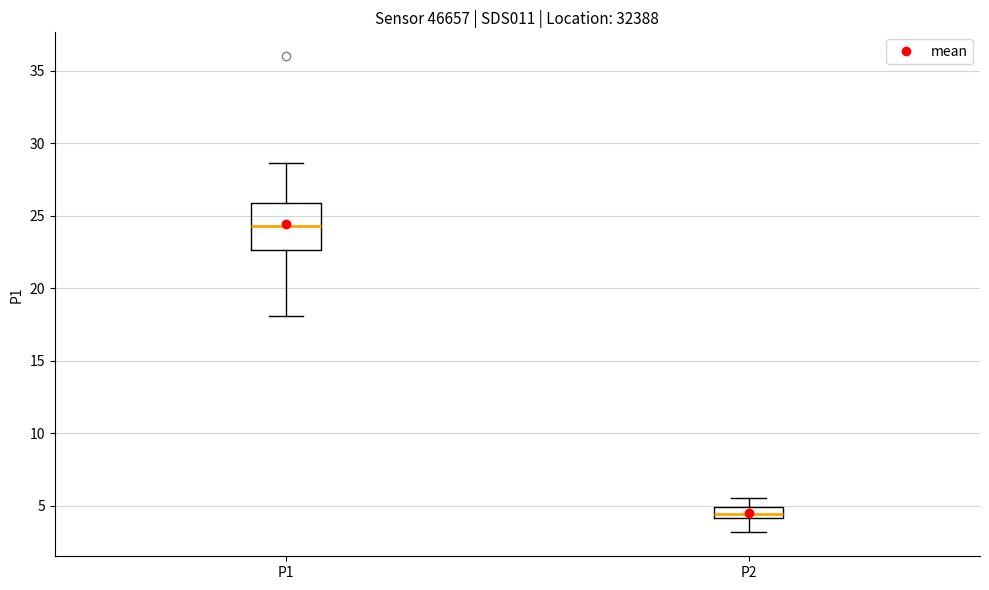

Which box's median line is the highest?

P1